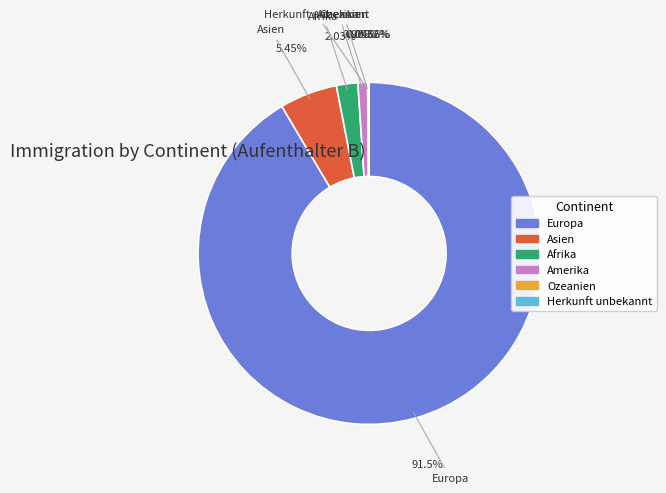

Which category accounts for the majority?

Europa